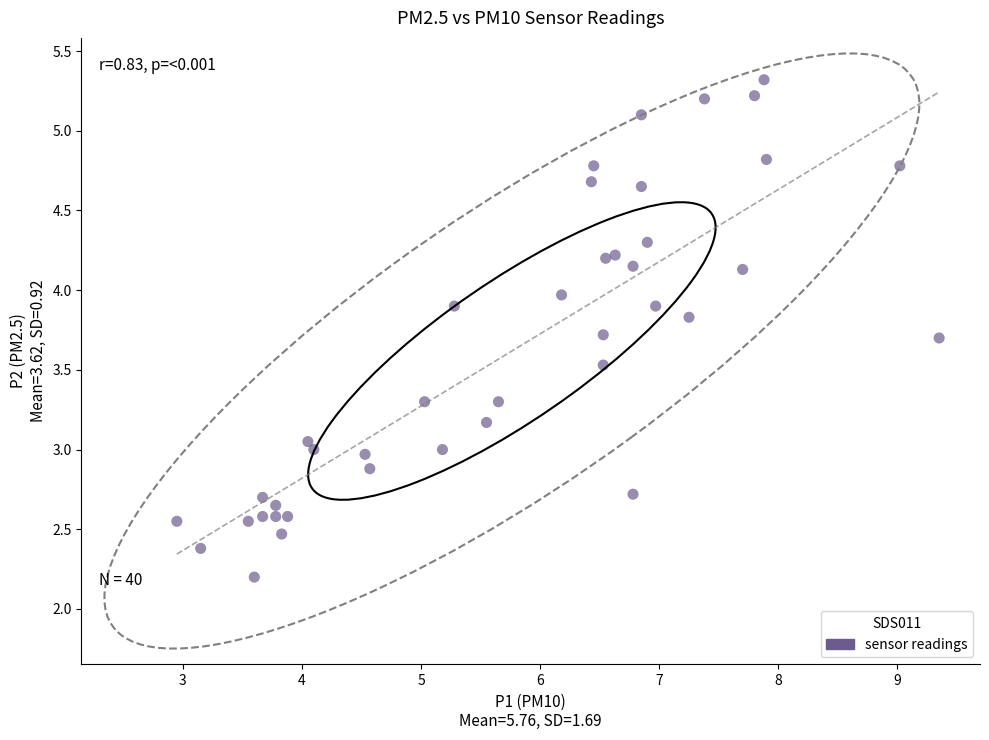

What is the range of Y values (max minus min)?

3.1